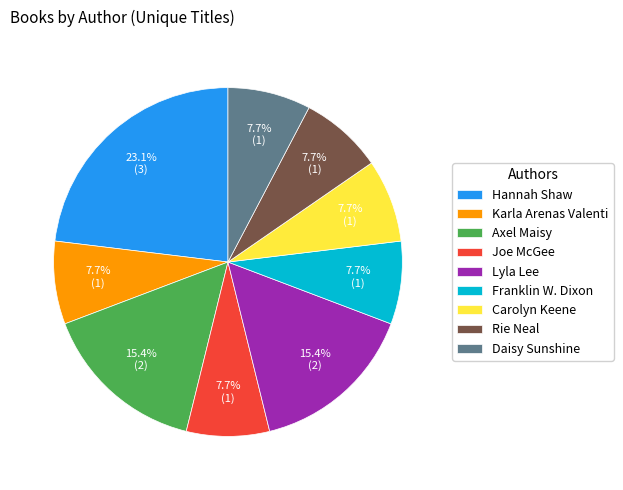

Is the sum of Axel Maisy and Carolyn Keene greater than half?

No